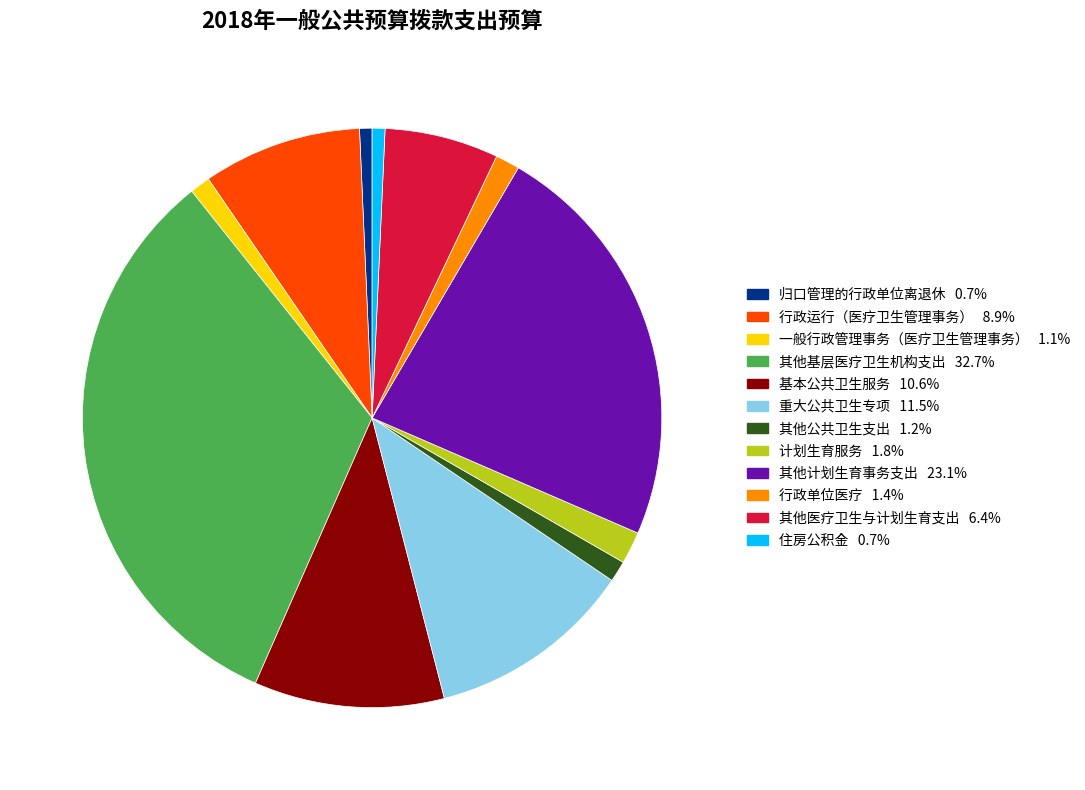

Combined, do 基本公共卫生服务 and 行政运行（医疗卫生管理事务） account for over 50%?

No